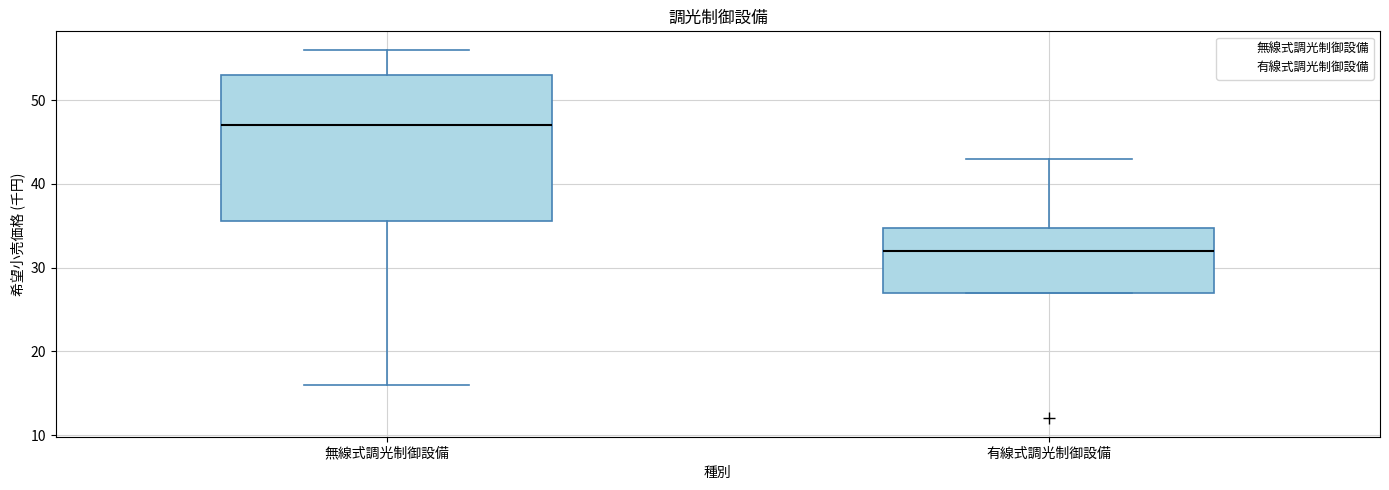

Which box has the highest median line?

無線式調光制御設備